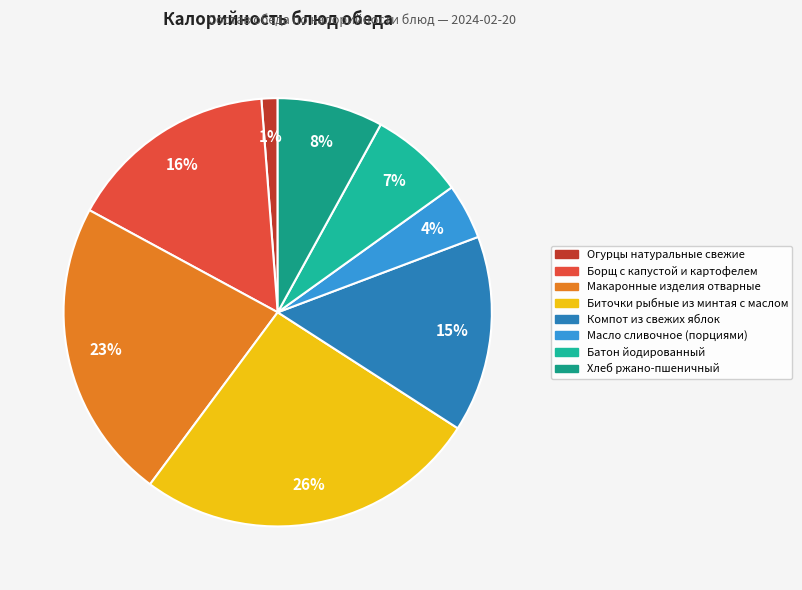

To the nearest percent, what percentage of the pie is Огурцы натуральные свежие?

1%